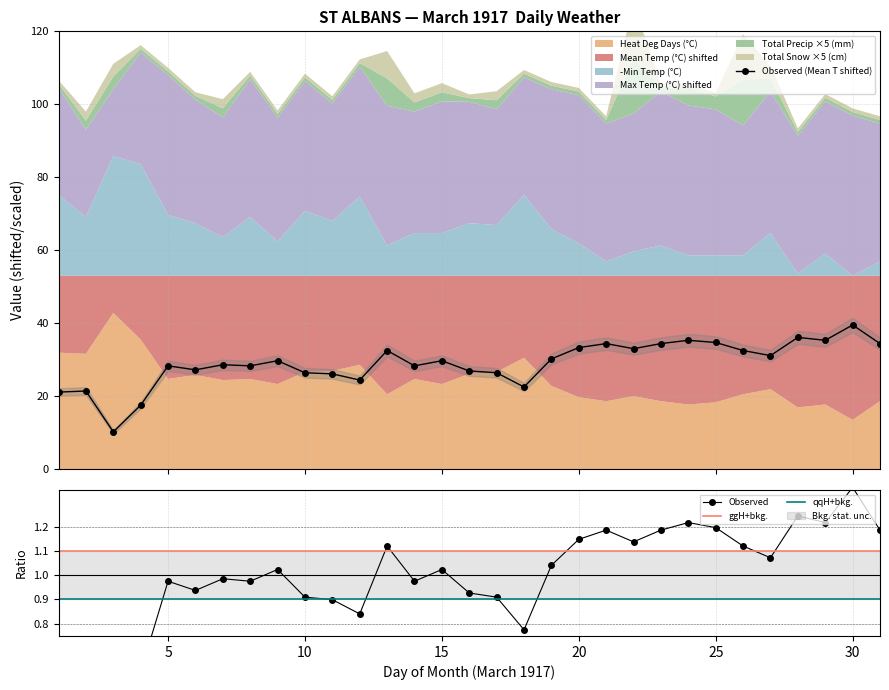

What is the value of the Observed (Mean T shifted) point at the 15th from the left?

29.7